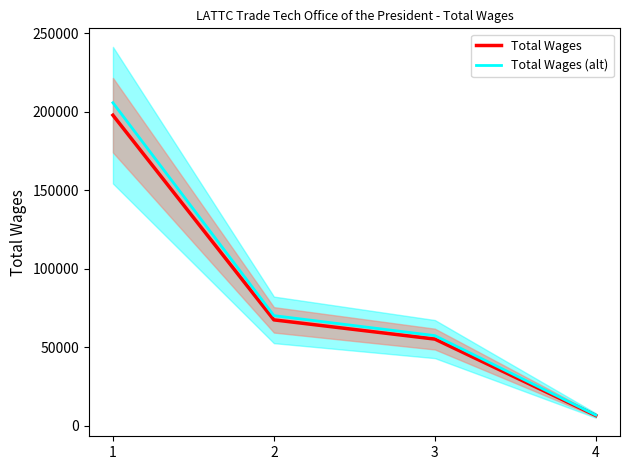

True or false: Total Wages and Total Wages (alt) cross at least once.

False